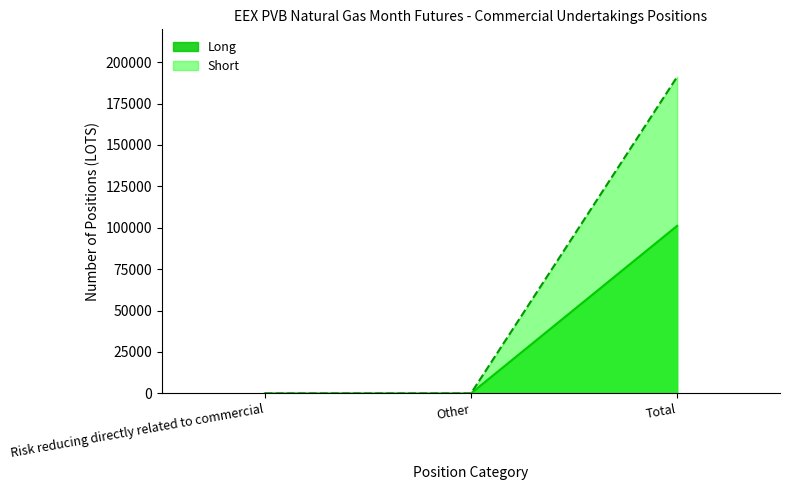

Between Total and Other, which is larger?

Total